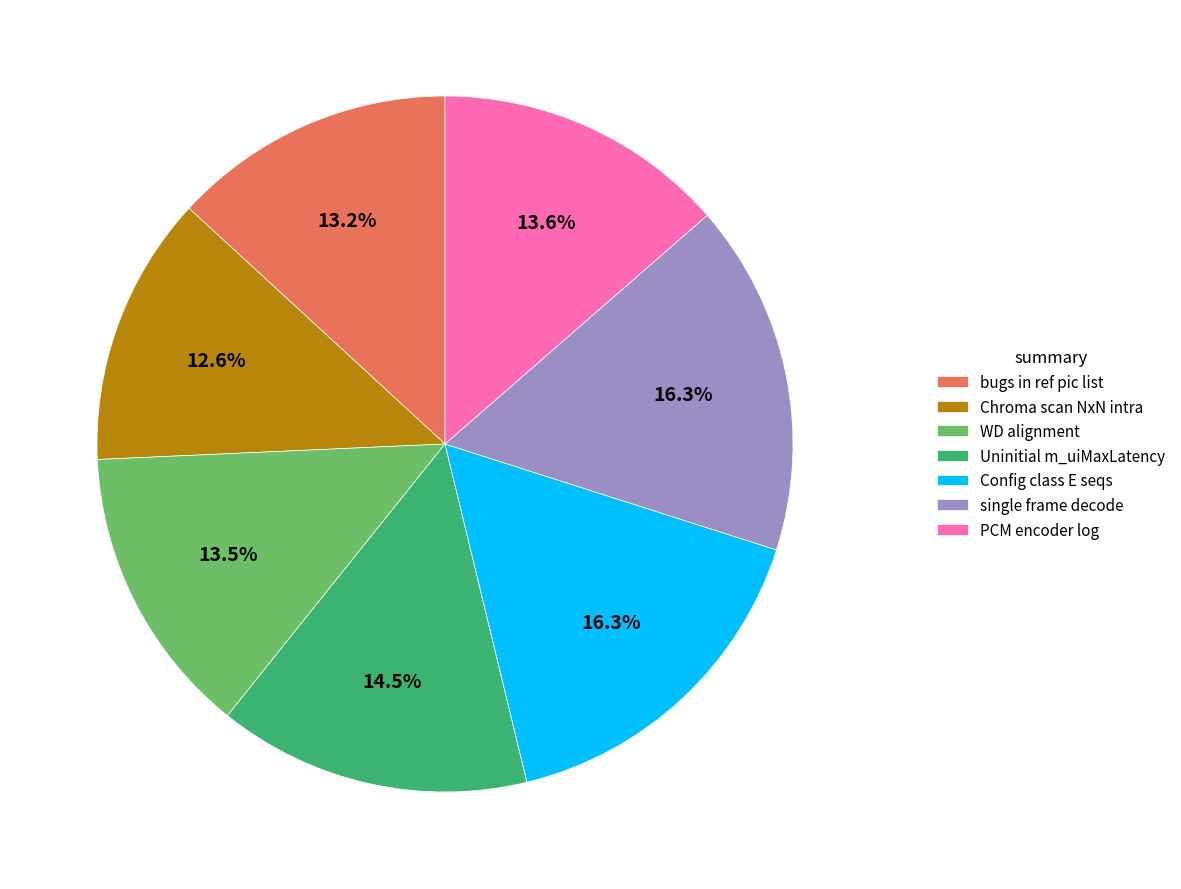

Which has a higher value, single frame decode or WD alignment?

single frame decode